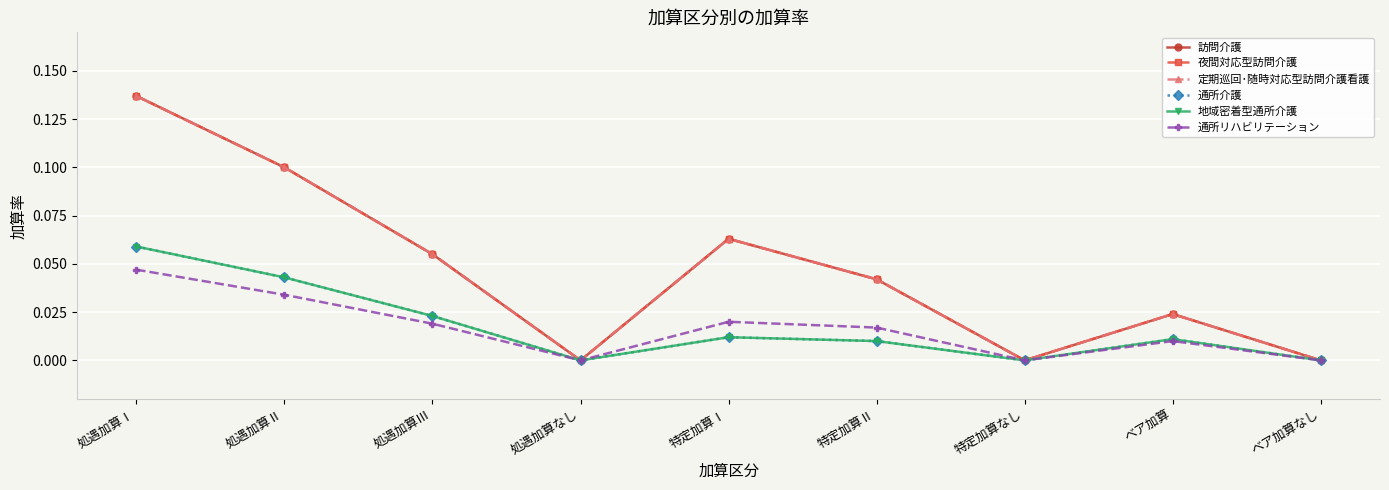

How many interior local peaks does the 通所介護 series have?

2